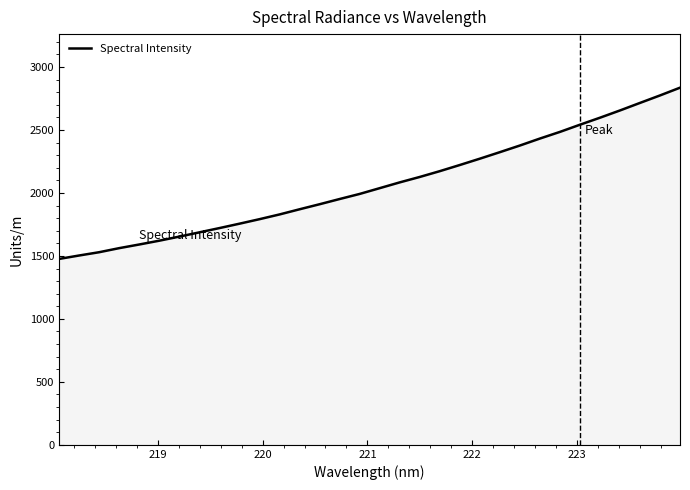

What is the maximum value shown in the chart?

2836.1